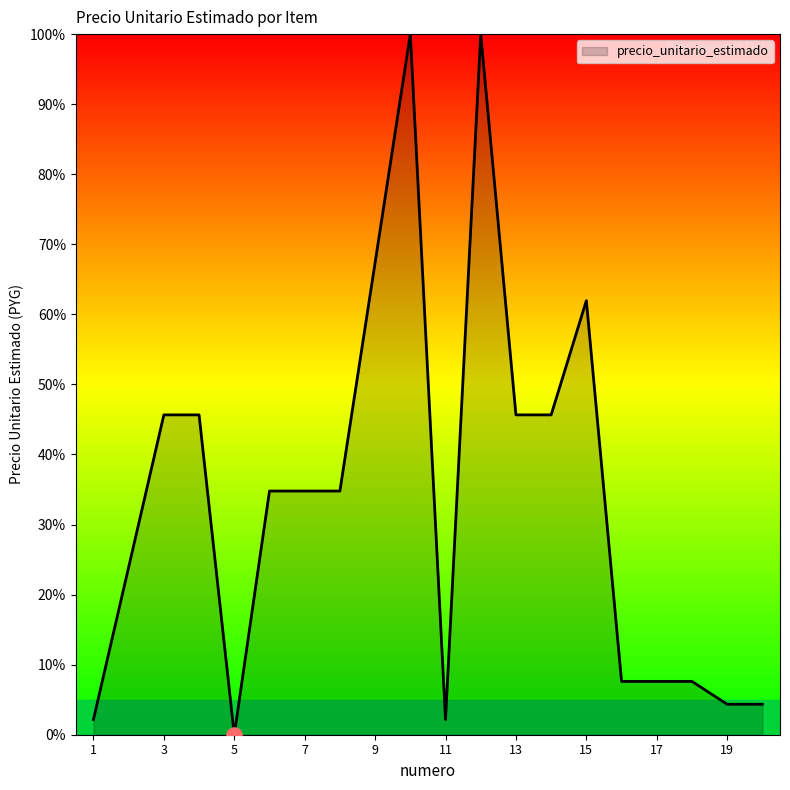

What is the maximum value shown in the chart?

100.0